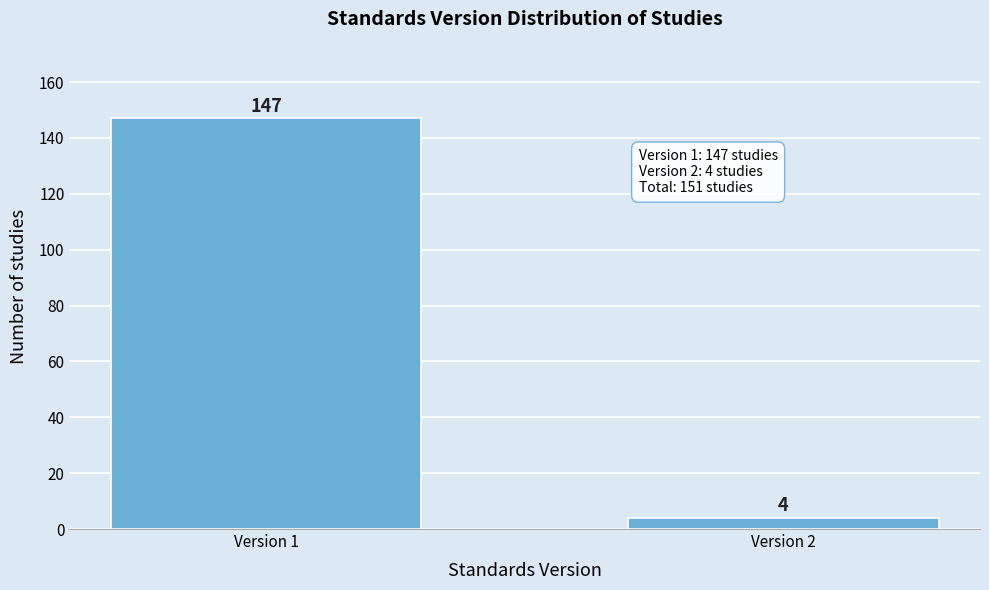

Reading left to right, list all the values displayed in this chart.

Version 1=147	Version 2=4